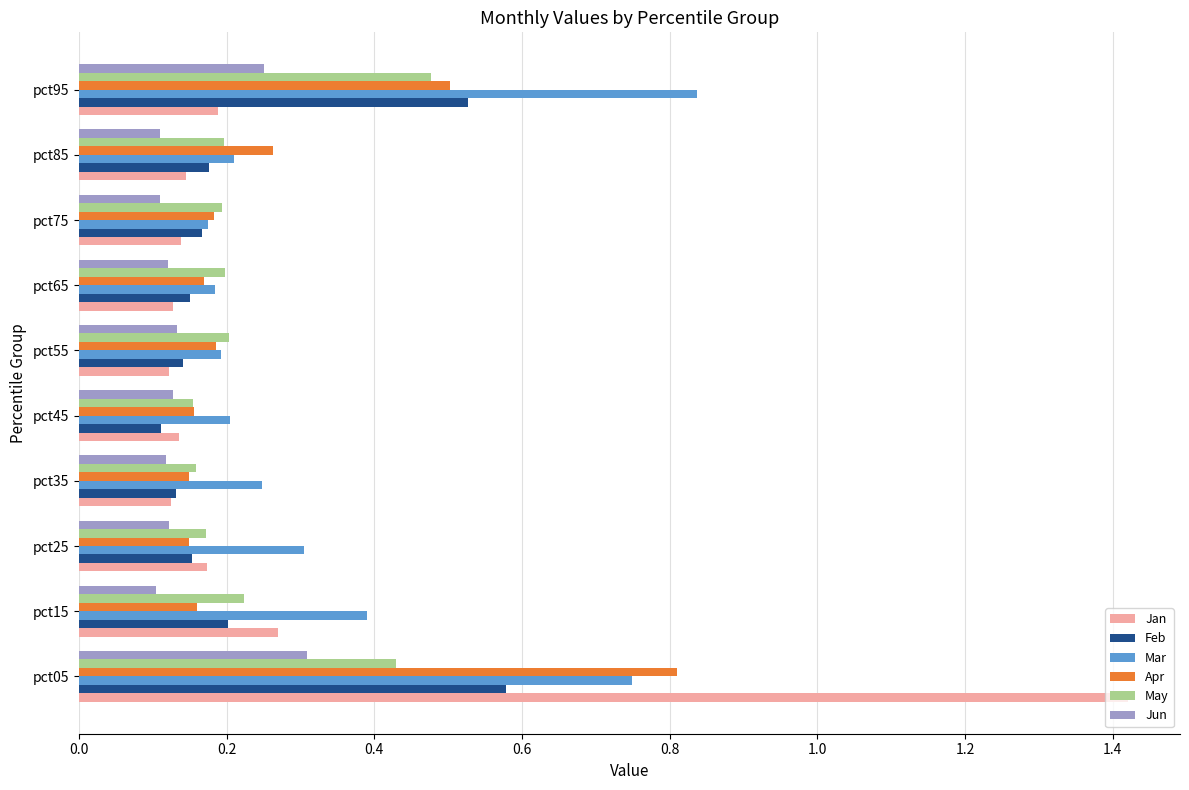

Count the number of categories in the chart.

10